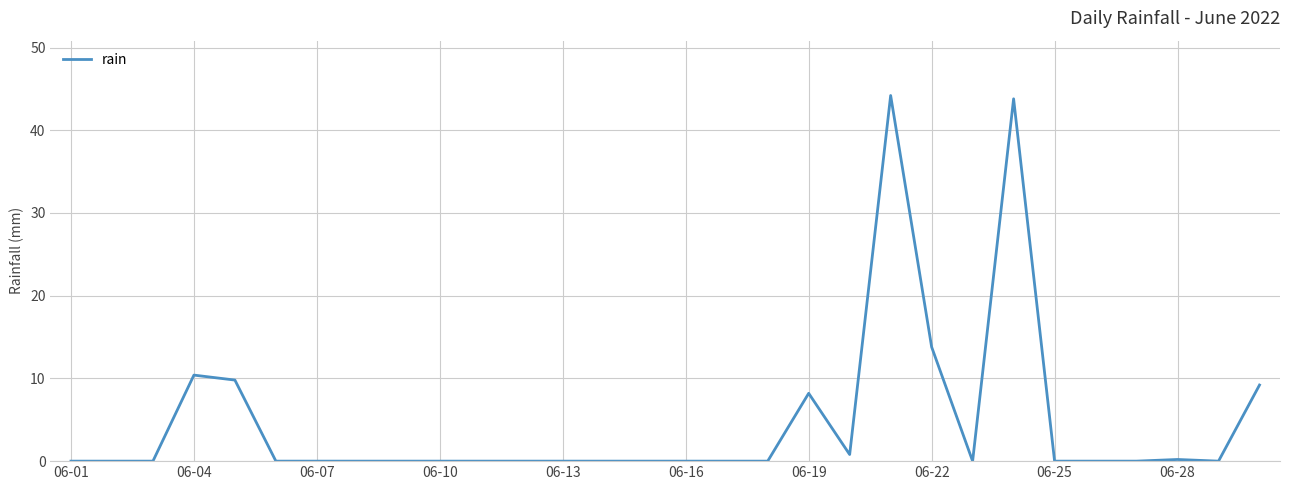

At which label is the value closest to 22?

06-22